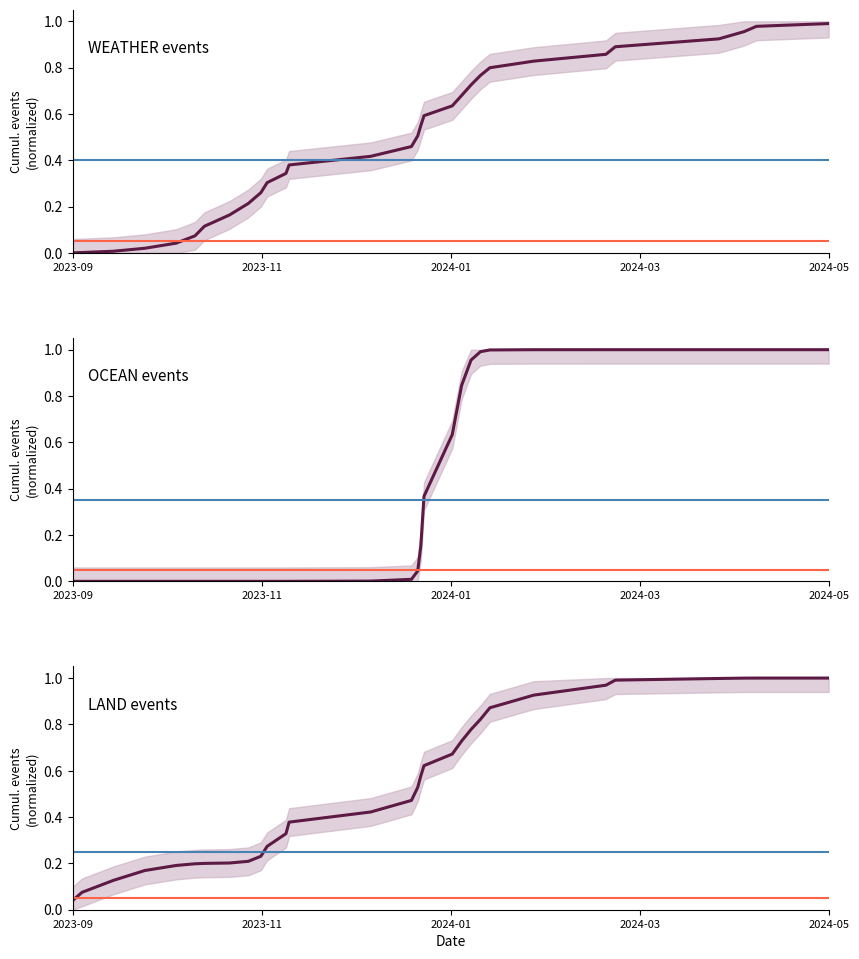

Reading left to right, extract all data points from this chart.

WEATHER events: 0.0	0.0	0.0	0.0	0.0	0.1	0.1	0.2	0.2	0.3	0.3	0.3	0.4	0.4	0.5	0.5	0.6	0.6	0.6	0.7	0.7	0.8	0.8	0.8	0.9	0.9	0.9	1.0	1.0	1.0
OCEAN events: 0.0	0.0	0.0	0.0	0.0	0.0	0.0	0.0	0.0	0.0	0.0	0.0	0.0	0.0	0.0	0.0	0.2	0.4	0.6	0.8	1.0	1.0	1.0	1.0	1.0	1.0	1.0	1.0	1.0	1.0
LAND events: 0.0	0.1	0.1	0.2	0.2	0.2	0.2	0.2	0.2	0.2	0.3	0.3	0.4	0.4	0.5	0.5	0.6	0.6	0.7	0.7	0.8	0.8	0.9	0.9	1.0	1.0	1.0	1.0	1.0	1.0